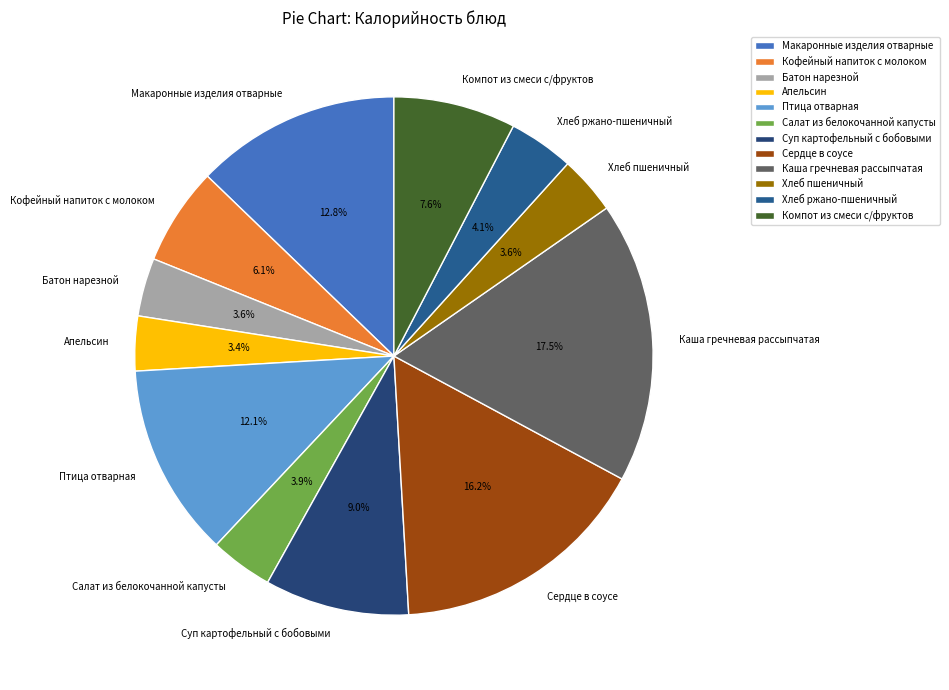

What percentage is NOT represented by Макаронные изделия отварные?

87.2%